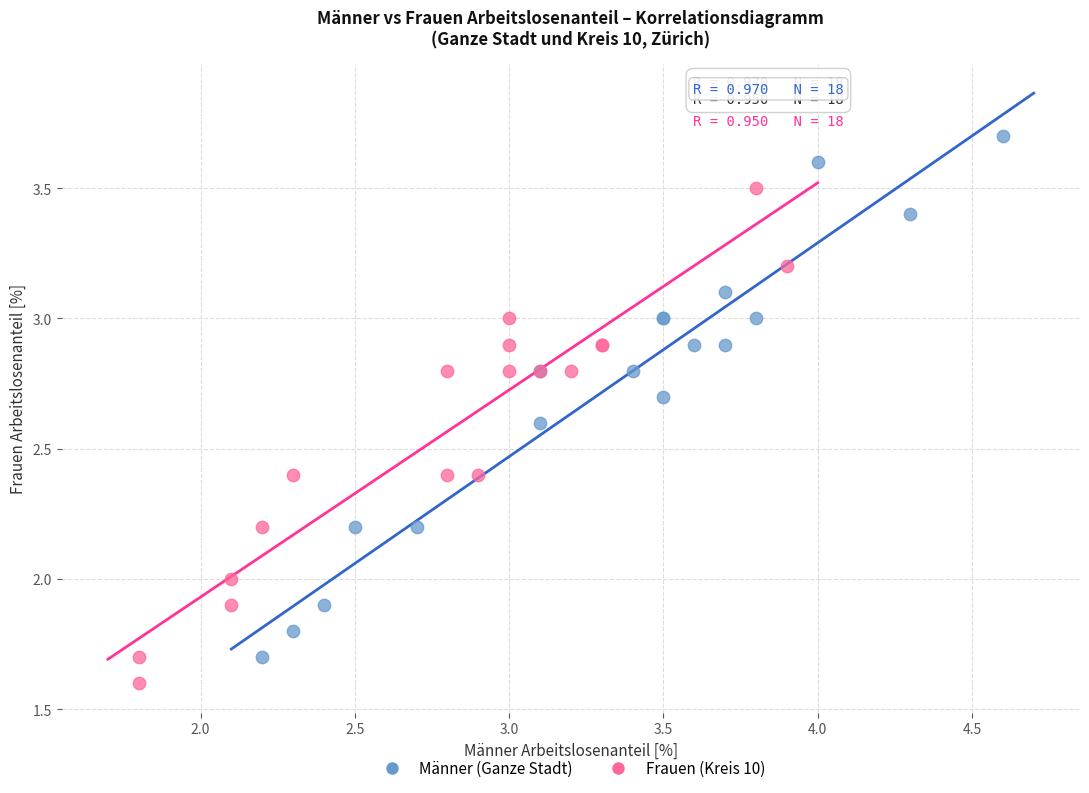

Which series has the largest Y range (max minus min)?

Männer (Ganze Stadt)